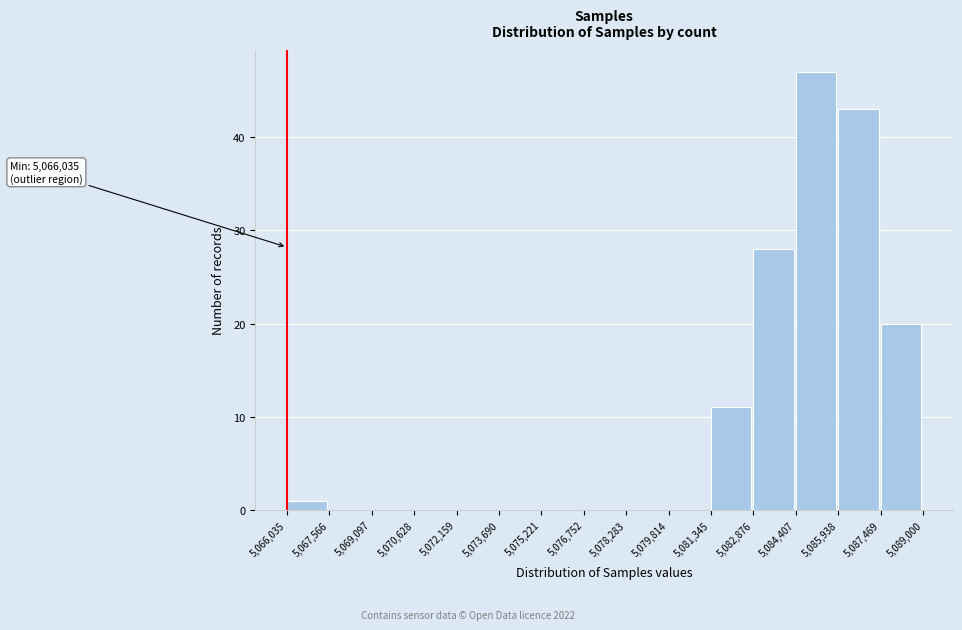

Which range on the x-axis has the tallest bar?

5,084,407 to 5,085,938